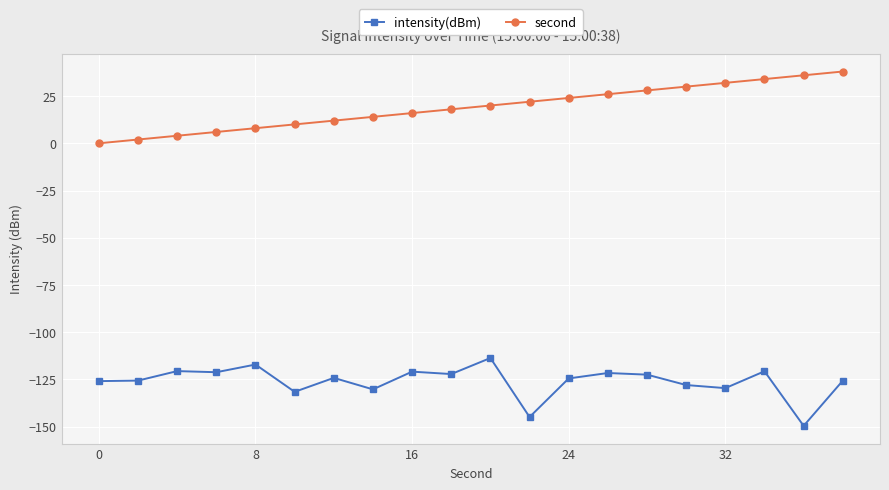

What is the value of the intensity(dBm) point at the 1st from the left?

-125.9